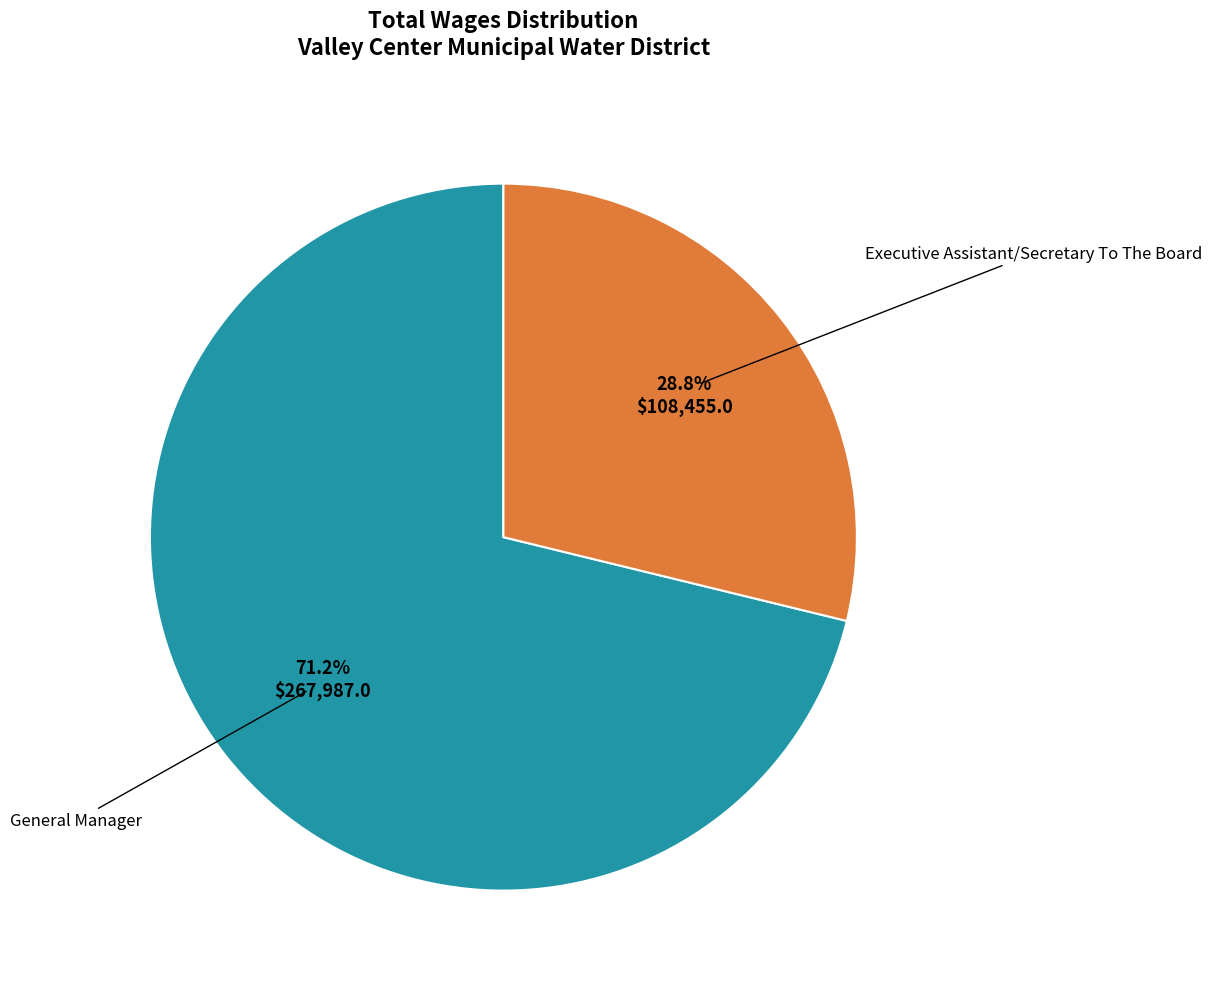

Is there a majority slice in this chart?

Yes